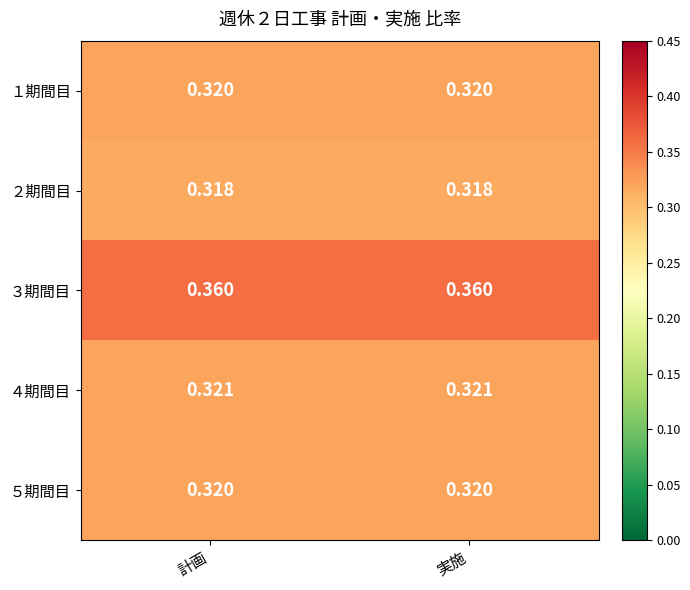

Which series has the largest total across all categories?

３期間目